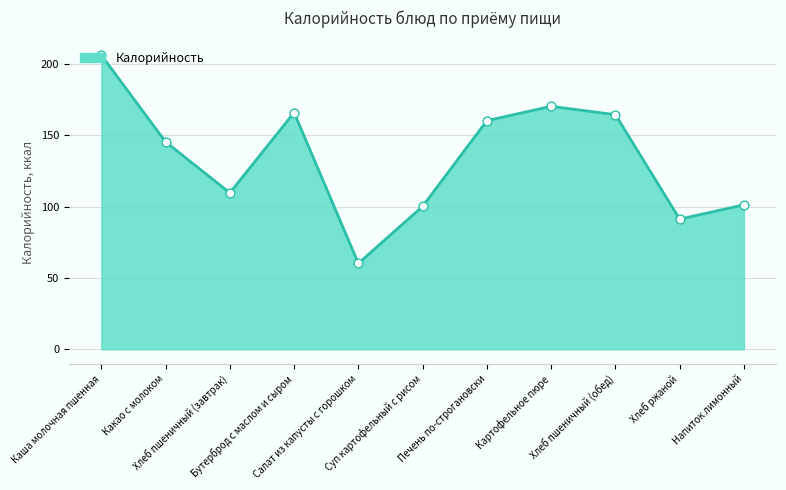

Which has a higher value, Какао с молоком or Салат из капусты с горошком?

Какао с молоком